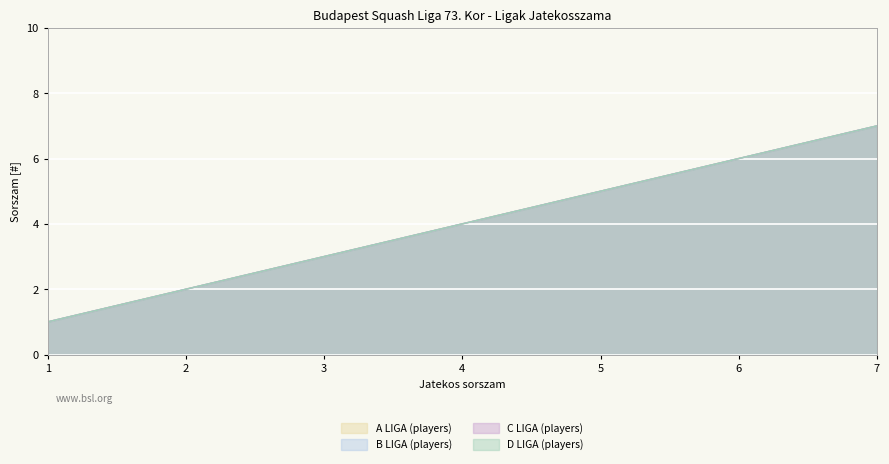

At which category does the chart reach its peak across all series?

7